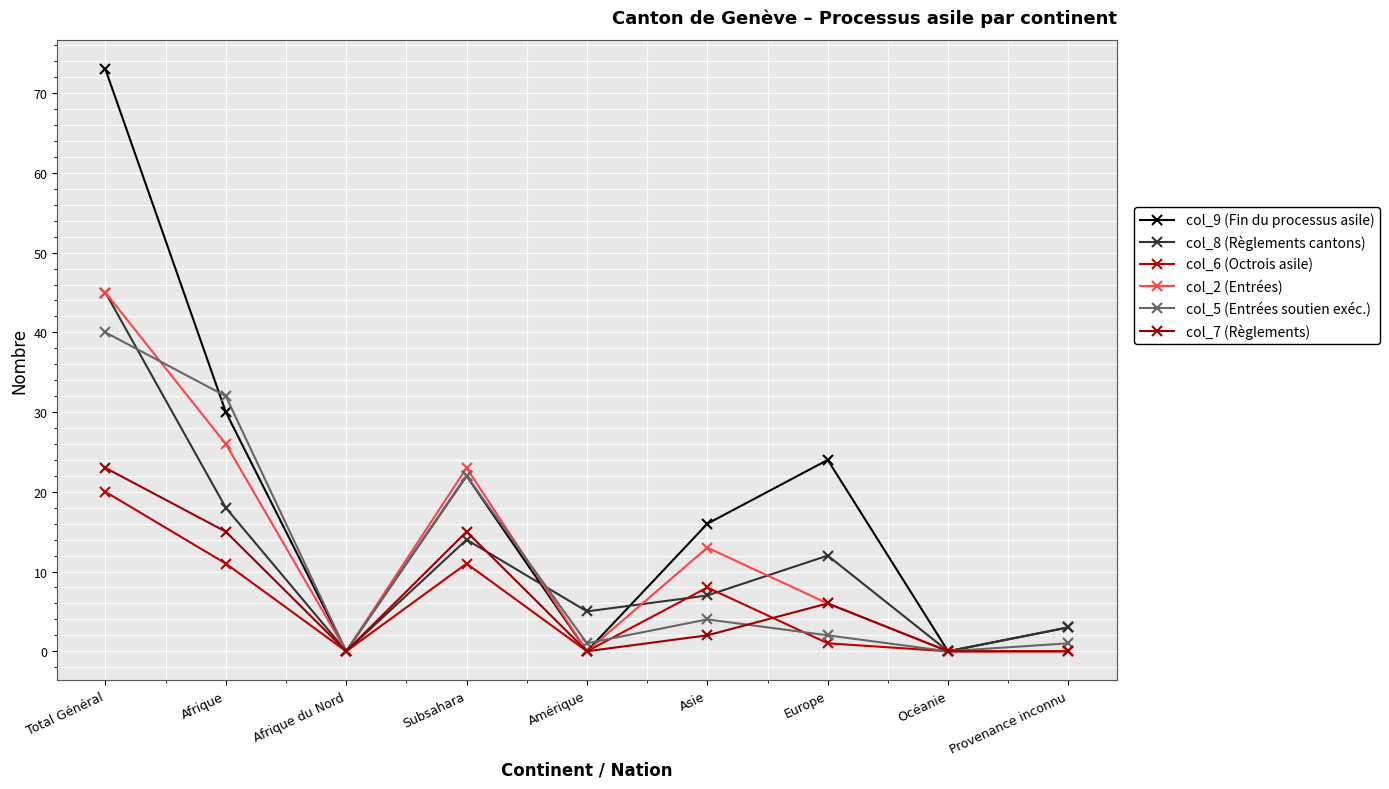

At how many categories does at least one series exceed 31?

2